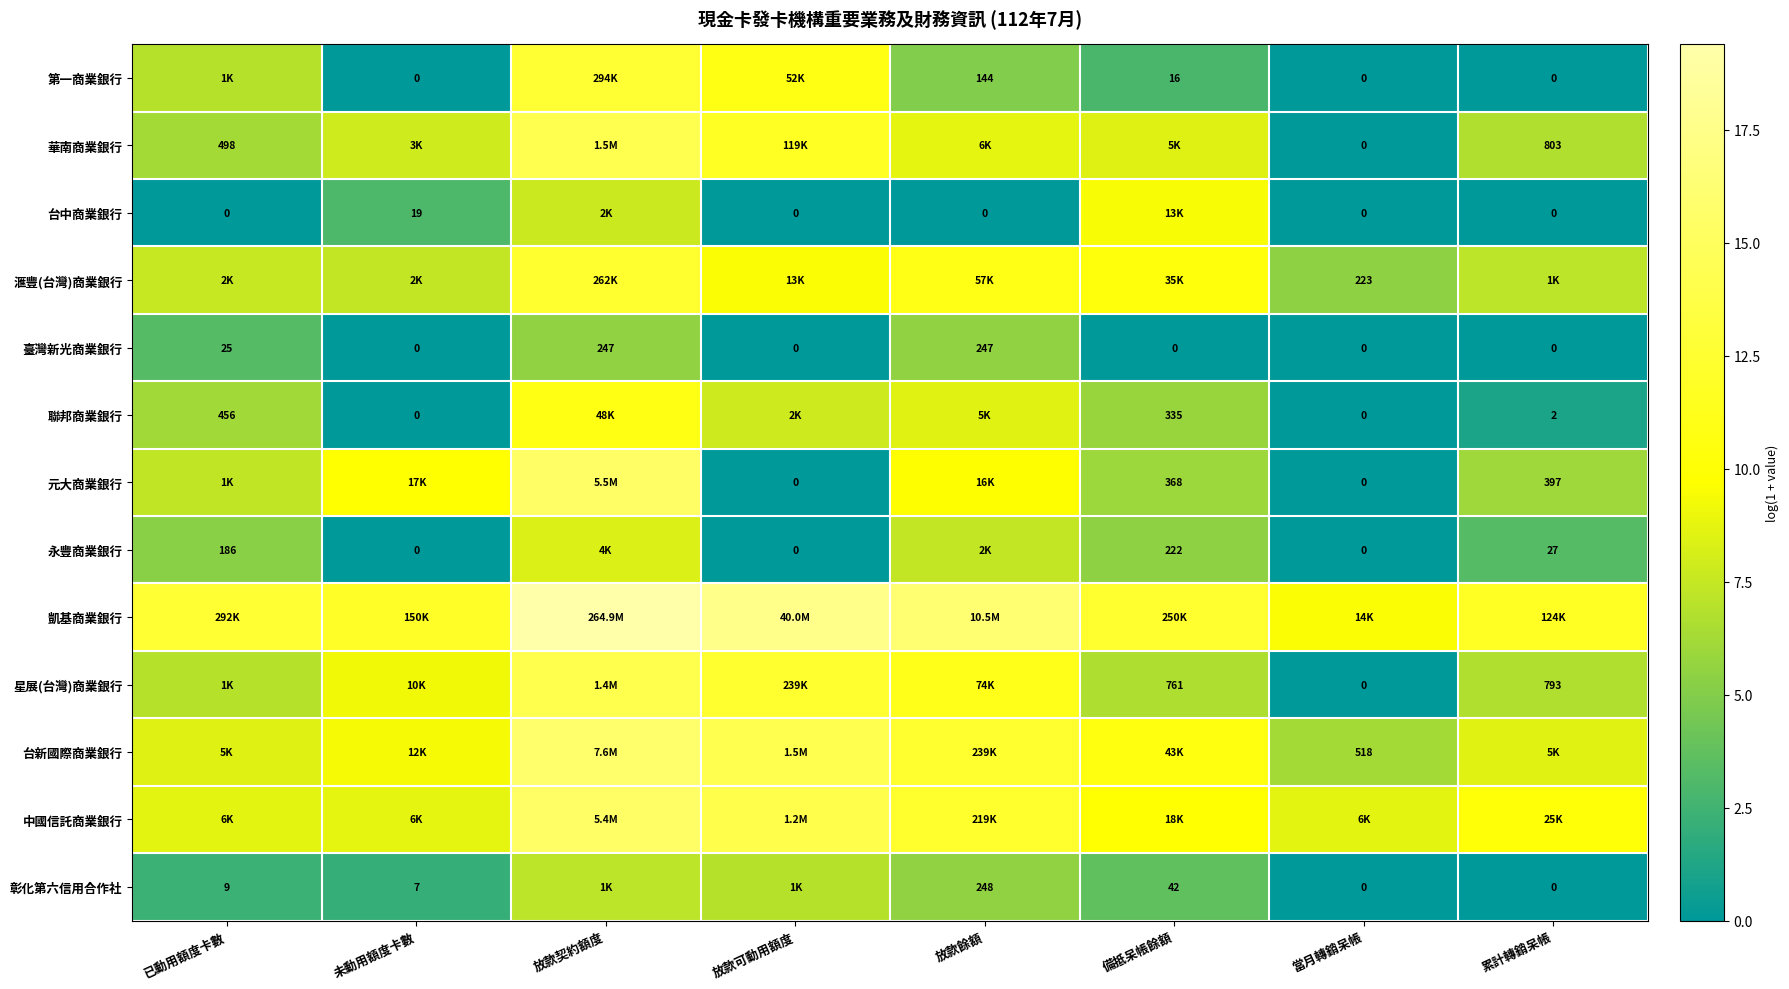

The 中國信託商業銀行 series shows 9.8 at 備抵呆帳餘額. True or false?

True